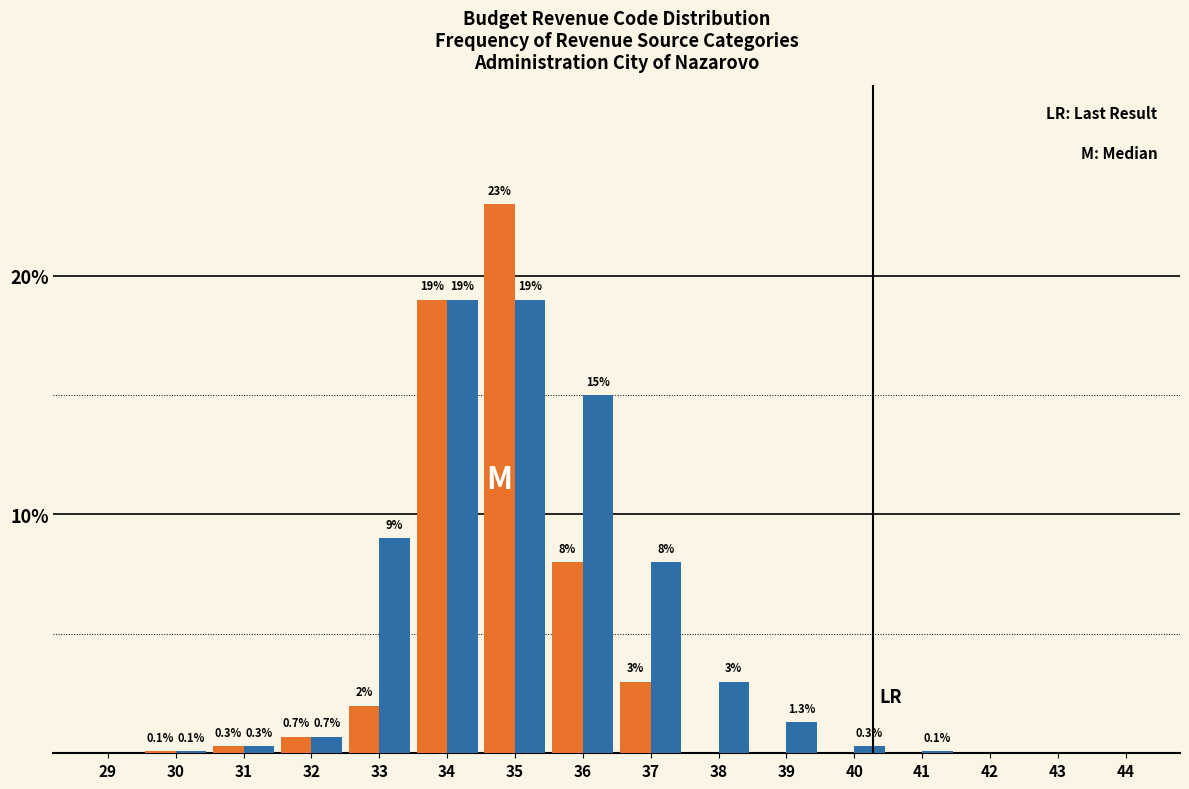

What is the total value across all series at 38?

3.0